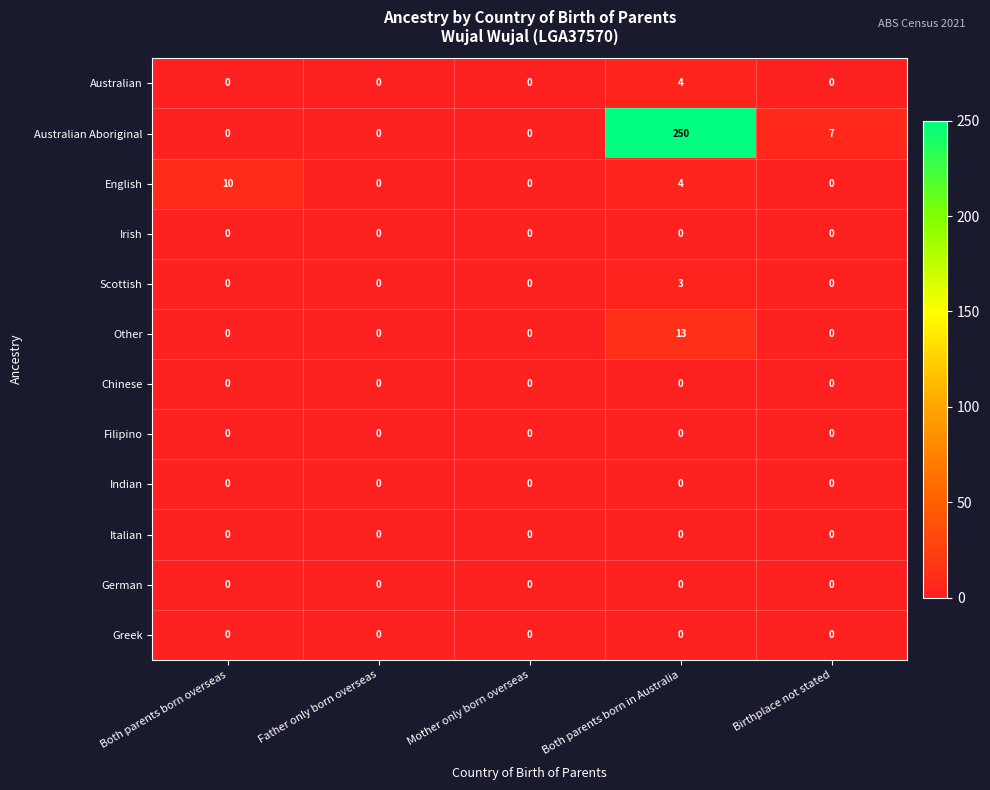

What is the sum of all Other values?

13